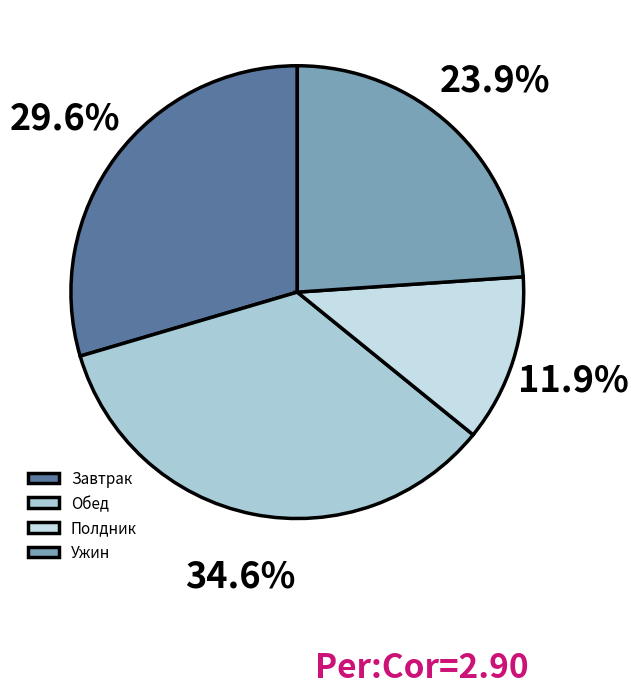

Is Завтрак the majority of the pie?

No